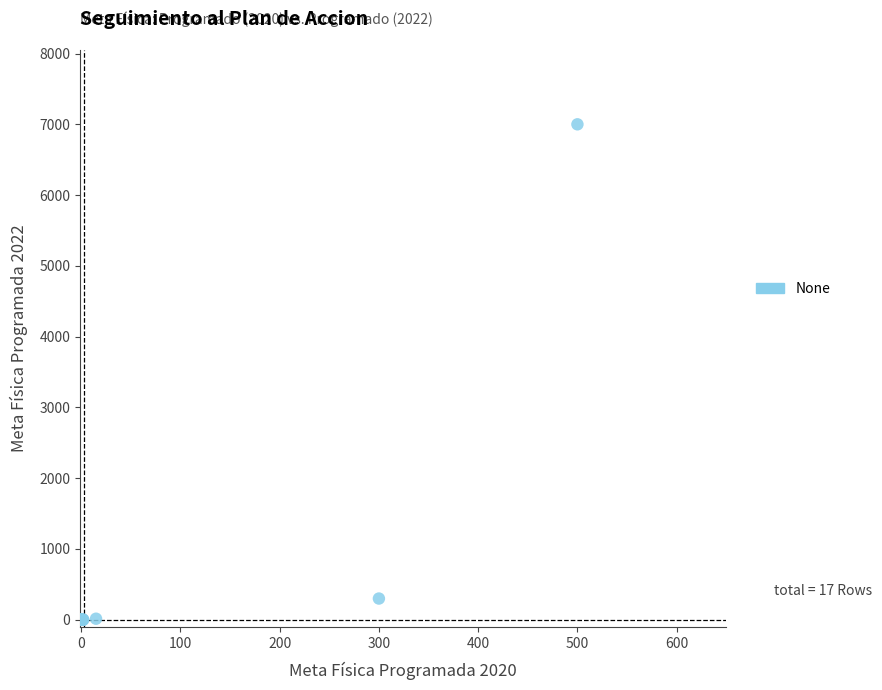

What Y value in the scatter plot is closest to 3500?

300